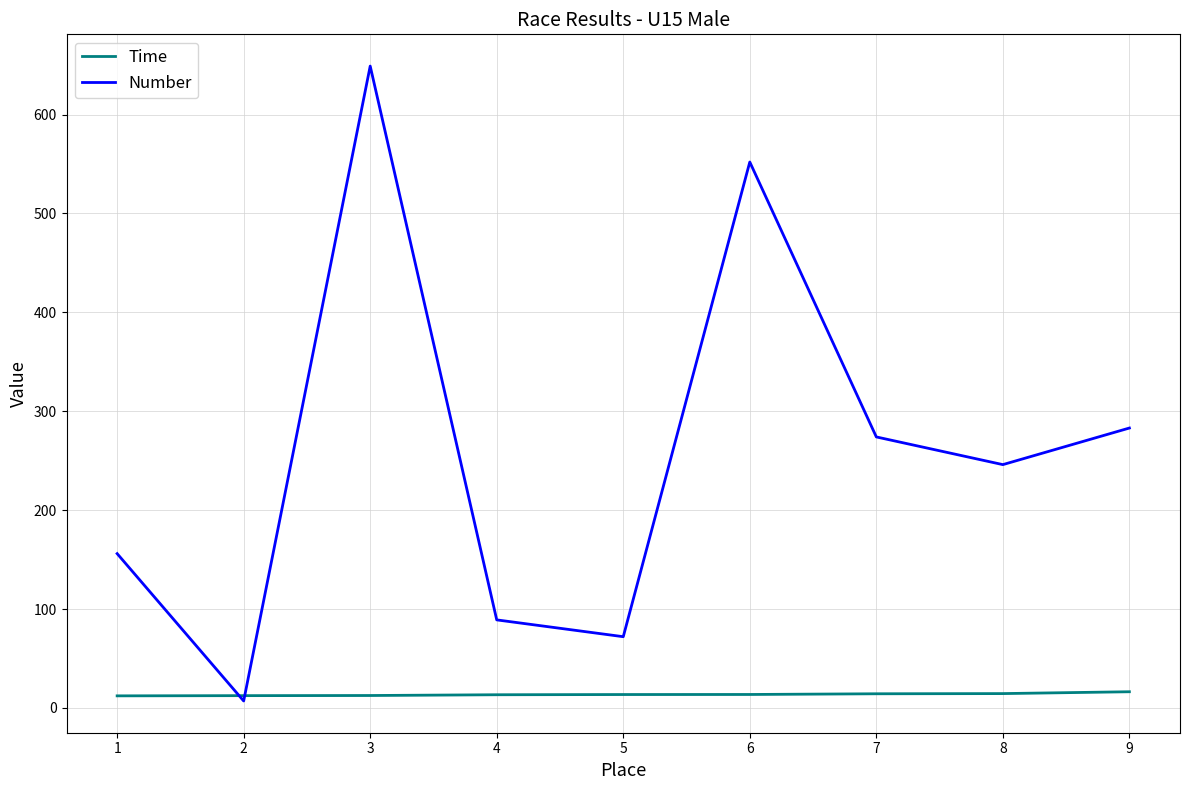

Between 1 and 6, which series saw the biggest shift?

Number